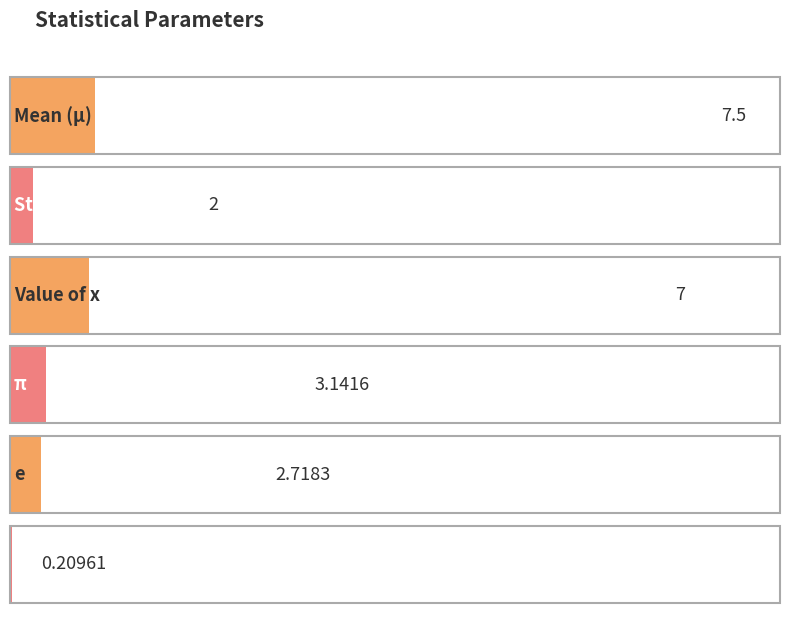

What is the minimum value shown in the chart?

0.2